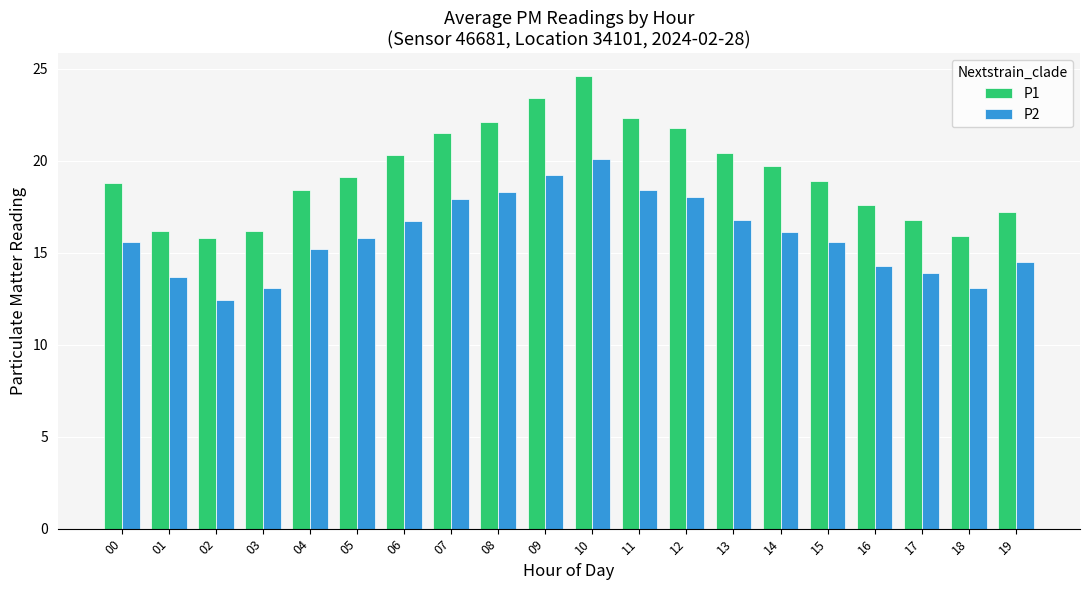

What is the difference between the highest and lowest values at 07?

3.6